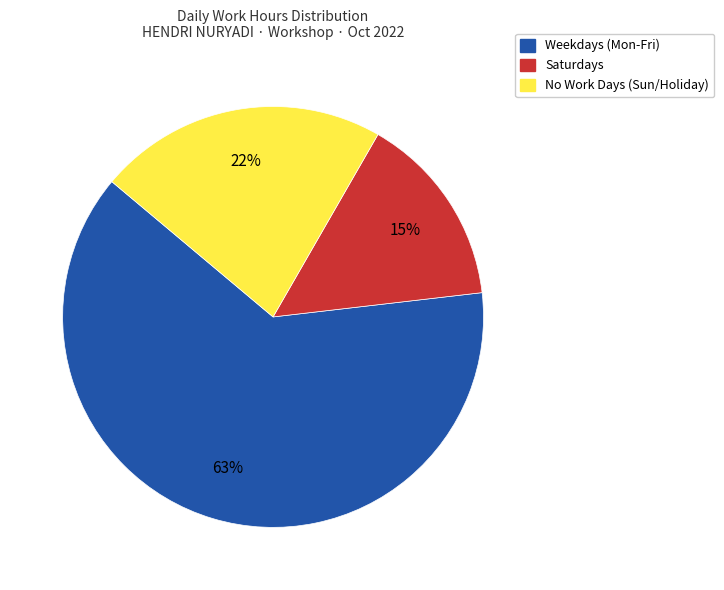

To the nearest percent, what is the average slice percentage?

33%